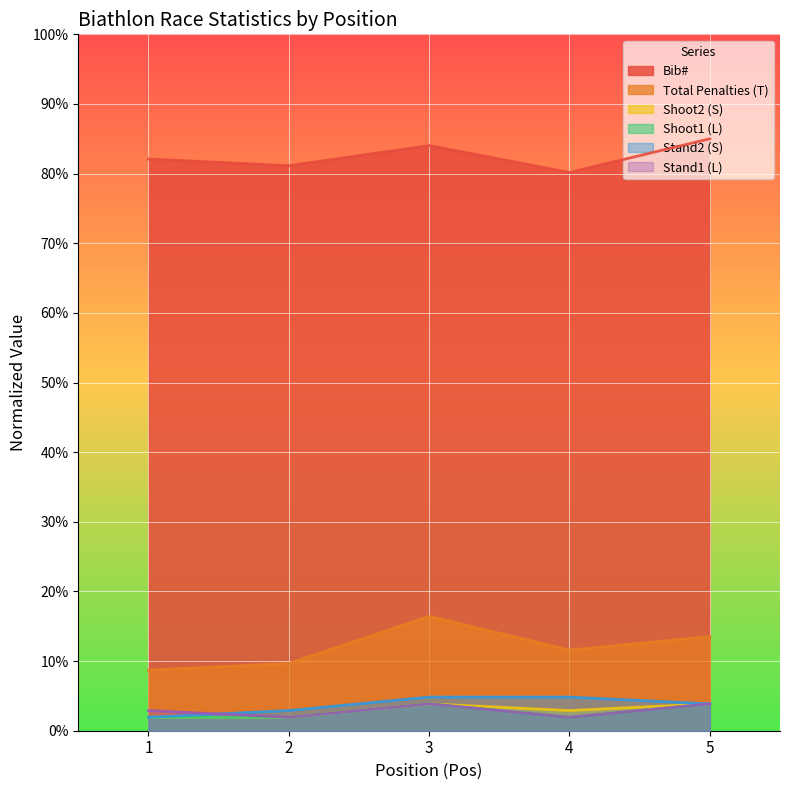

At which label is Stand1 (L) closest to 2?

2